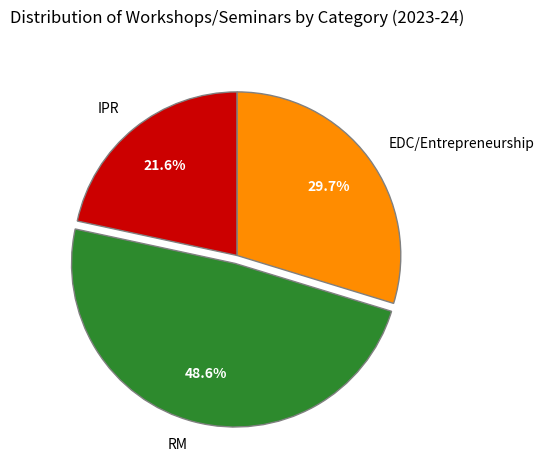

To the nearest percent, what is the difference between the largest and smallest slice percentages?

27%